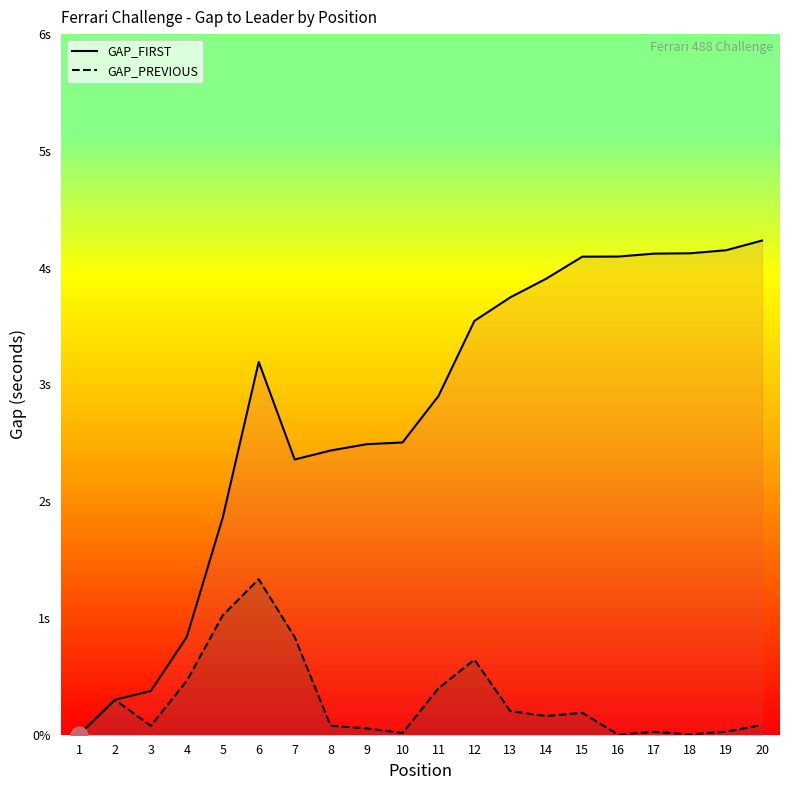

True or false: GAP_PREVIOUS and GAP_FIRST cross at least once.

False